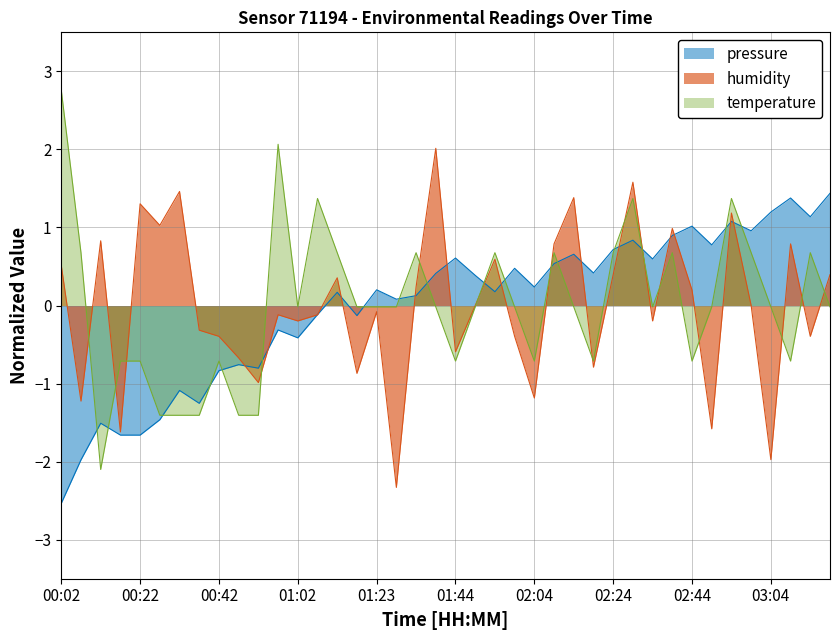

What is the lowest value of the pressure series?

-2.5